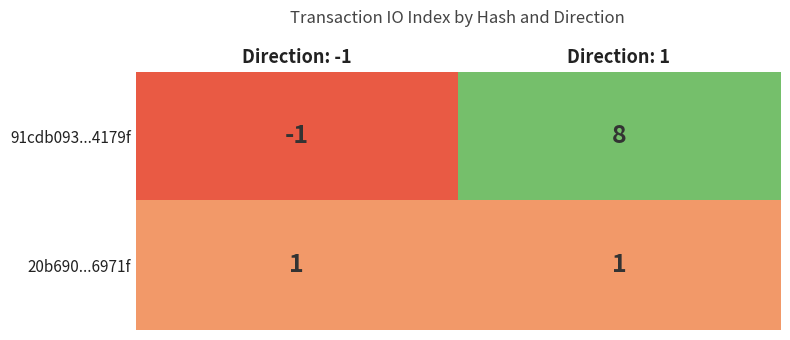

Between Direction: -1 and Direction: 1, which series saw the biggest shift?

91cdb093...4179f